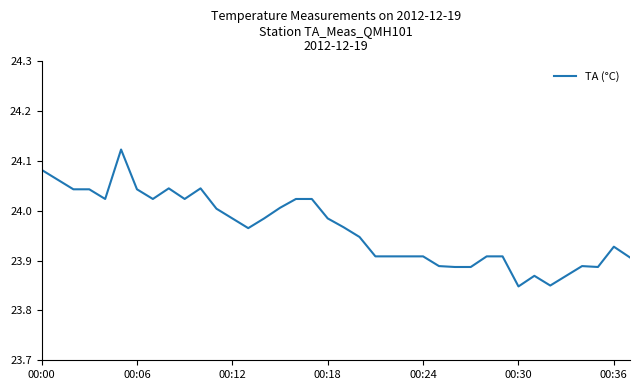

What is the difference between the maximum and minimum values?

0.3